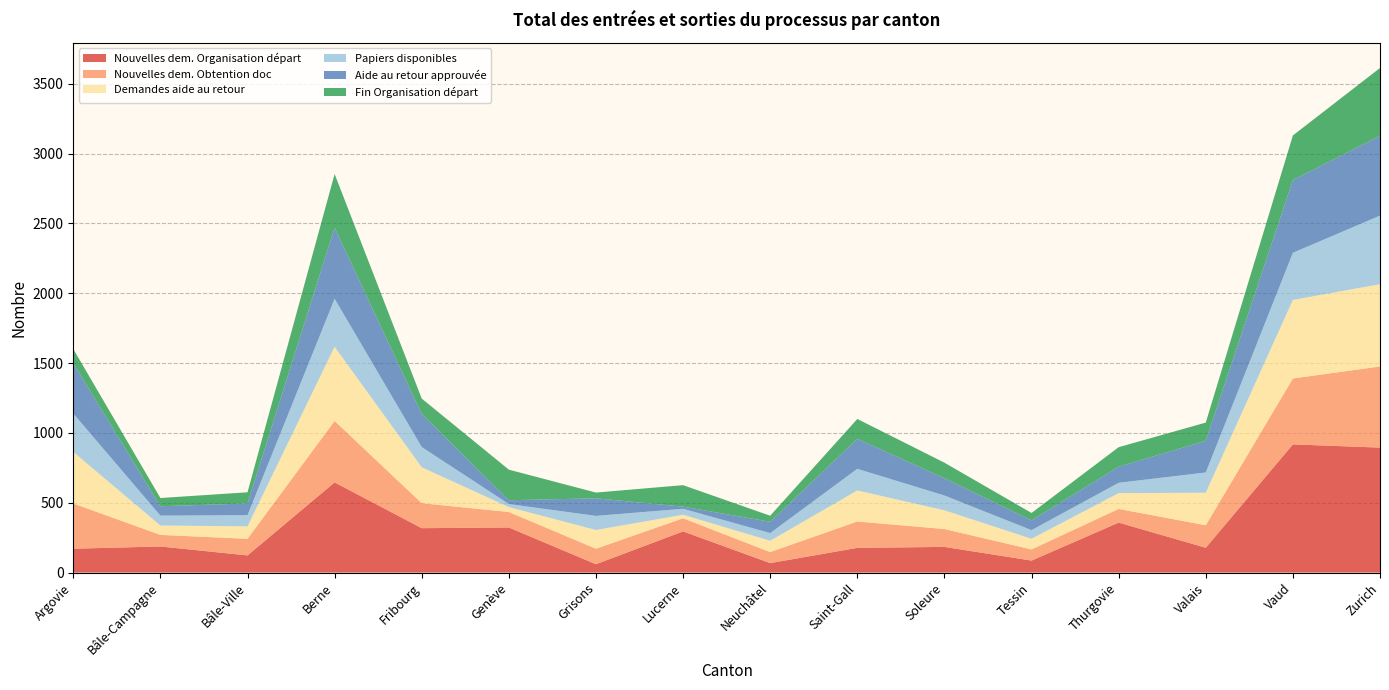

Reading left to right, list all the values displayed in this chart.

Nouvelles dem. Organisation départ: Argovie=171	Bâle-Campagne=187	Bâle-Ville=123	Berne=646	Fribourg=318	Genève=323	Grisons=60	Lucerne=295	Neuchâtel=68	Saint-Gall=177	Soleure=184	Tessin=86	Thurgovie=358	Valais=178	Vaud=918	Zurich=895
Nouvelles dem. Obtention doc: Argovie=324	Bâle-Campagne=83	Bâle-Ville=119	Berne=440	Fribourg=179	Genève=111	Grisons=111	Lucerne=94	Neuchâtel=79	Saint-Gall=189	Soleure=128	Tessin=80	Thurgovie=98	Valais=161	Vaud=472	Zurich=581
Demandes aide au retour: Argovie=369	Bâle-Campagne=67	Bâle-Ville=89	Berne=531	Fribourg=257	Genève=35	Grisons=134	Lucerne=25	Neuchâtel=81	Saint-Gall=222	Soleure=134	Tessin=76	Thurgovie=113	Valais=233	Vaud=562	Zurich=589
Papiers disponibles: Argovie=275	Bâle-Campagne=71	Bâle-Ville=80	Berne=344	Fribourg=145	Genève=22	Grisons=101	Lucerne=43	Neuchâtel=55	Saint-Gall=155	Soleure=106	Tessin=62	Thurgovie=74	Valais=145	Vaud=338	Zurich=491
Aide au retour approuvée: Argovie=360	Bâle-Campagne=67	Bâle-Ville=84	Berne=509	Fribourg=237	Genève=27	Grisons=126	Lucerne=15	Neuchâtel=81	Saint-Gall=215	Soleure=124	Tessin=70	Thurgovie=115	Valais=227	Vaud=521	Zurich=571
Fin Organisation départ: Argovie=102	Bâle-Campagne=59	Bâle-Ville=80	Berne=384	Fribourg=110	Genève=219	Grisons=41	Lucerne=154	Neuchâtel=43	Saint-Gall=142	Soleure=111	Tessin=53	Thurgovie=140	Valais=130	Vaud=319	Zurich=486